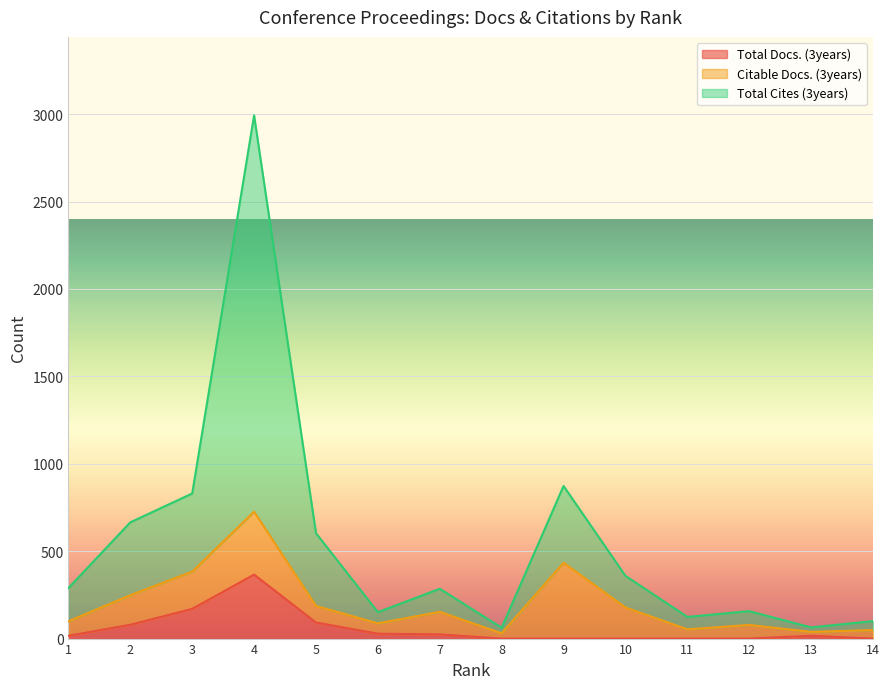

How many interior local valleys does the Total Cites (3years) series have?

4